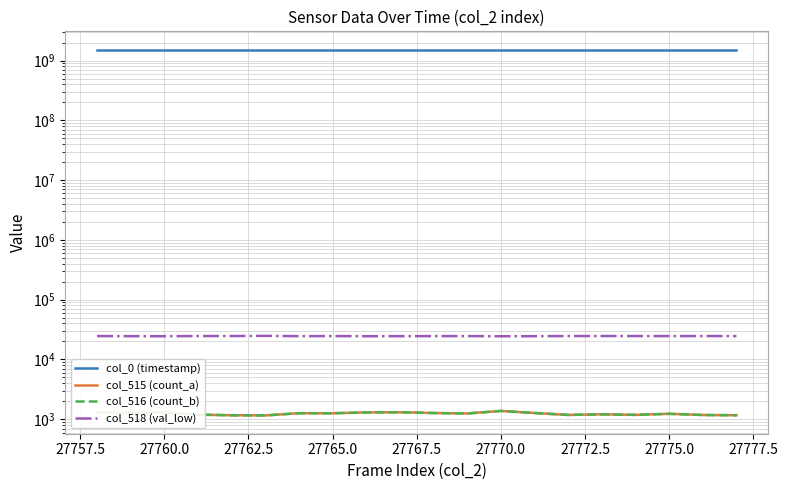

How many interior local peaks does the col_516 (count_b) series have?

6